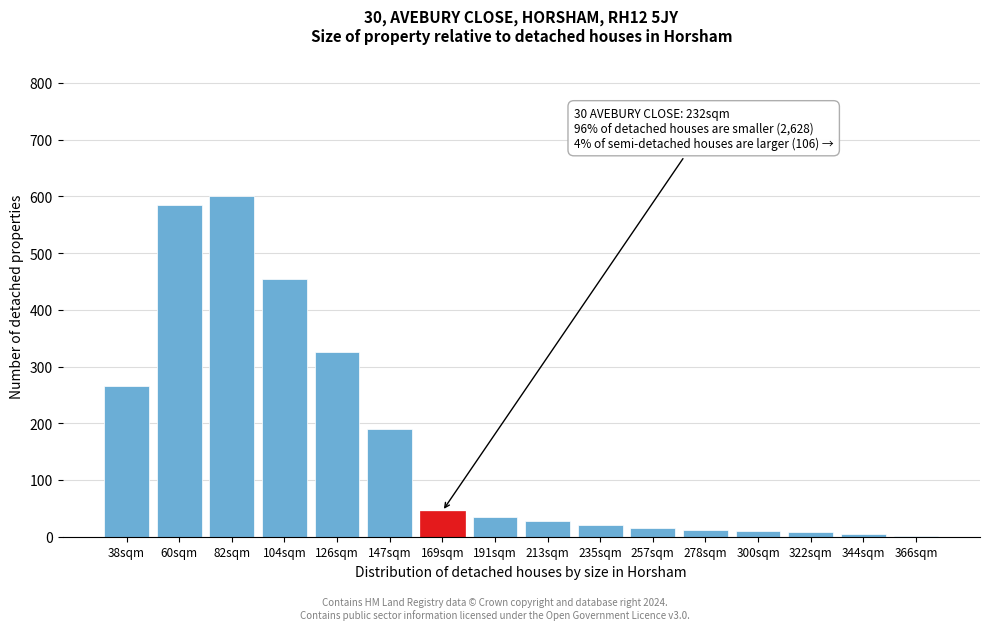

True or false: the data shows 8 at 322sqm.

True